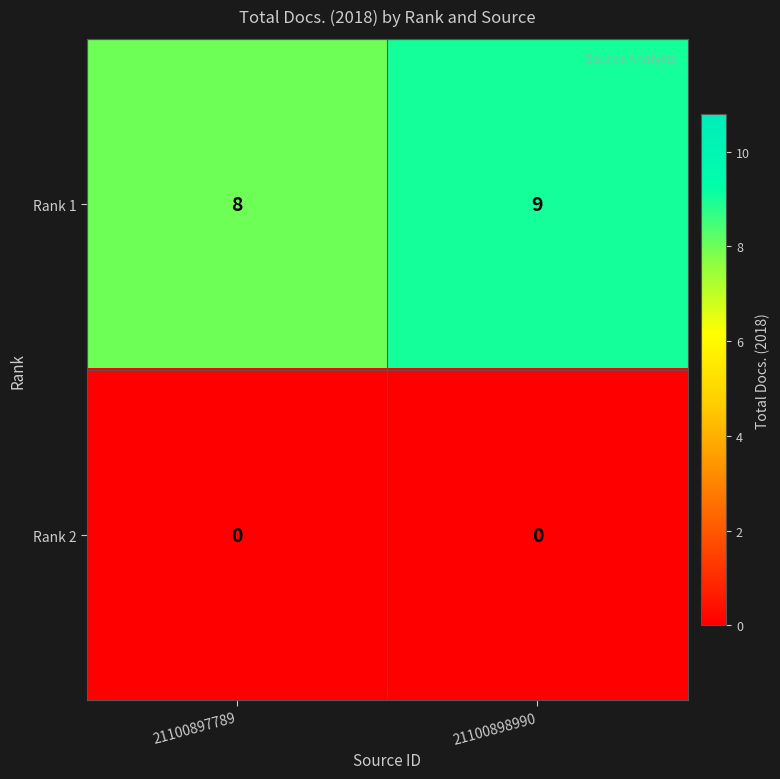

Is the value of Rank 1 at 21100898990 greater than the value of Rank 2 at 21100897789?

Yes